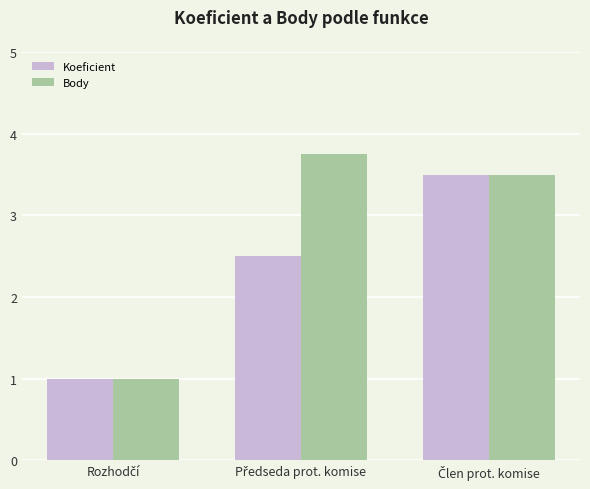

What is the difference between the maximum and minimum values in the Koeficient series?

2.5